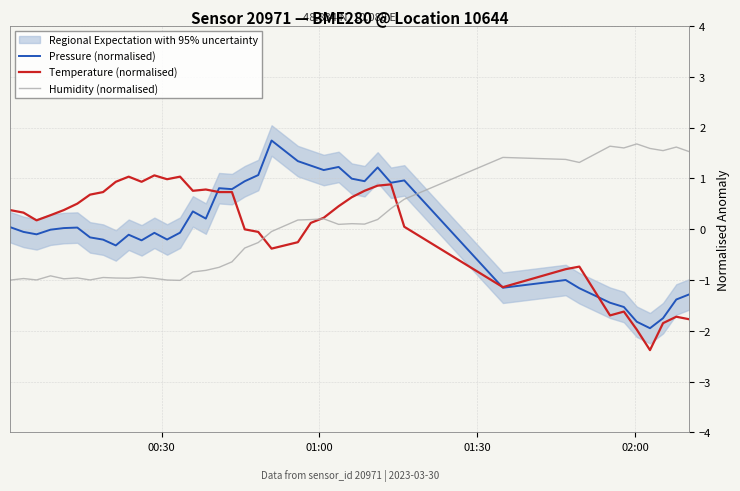

What is the maximum value for Temperature (normalised)?

1.1